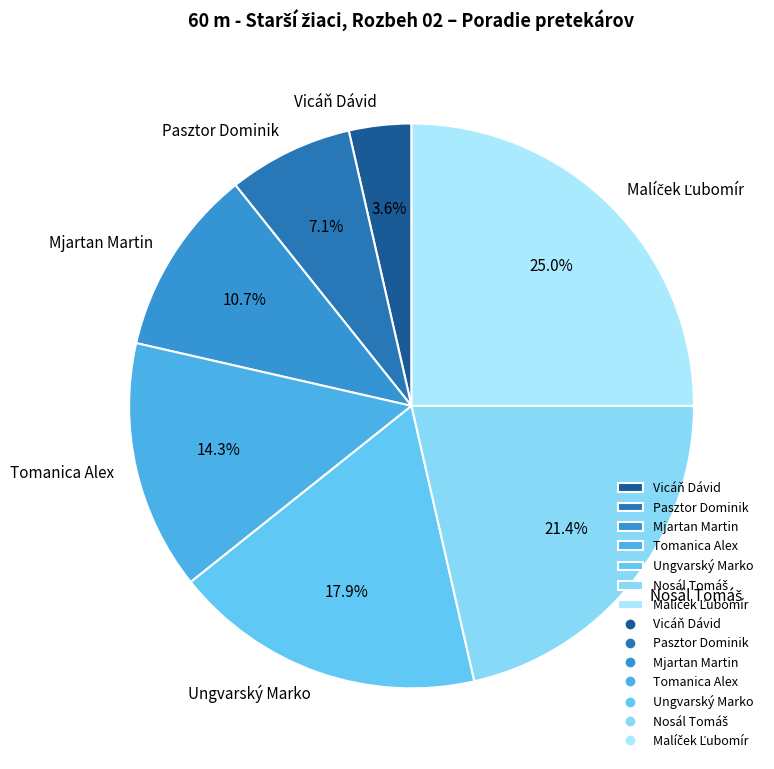

What is the total percentage of Vicáň Dávid and Tomanica Alex?

17.9%